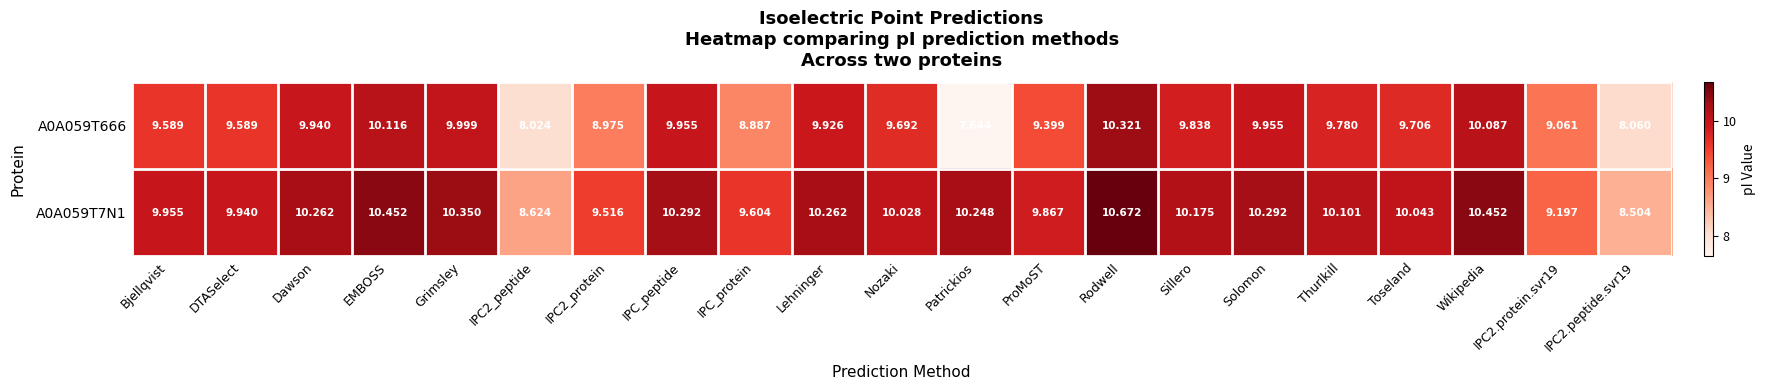

How many data points in A0A059T666 are above 9?

16